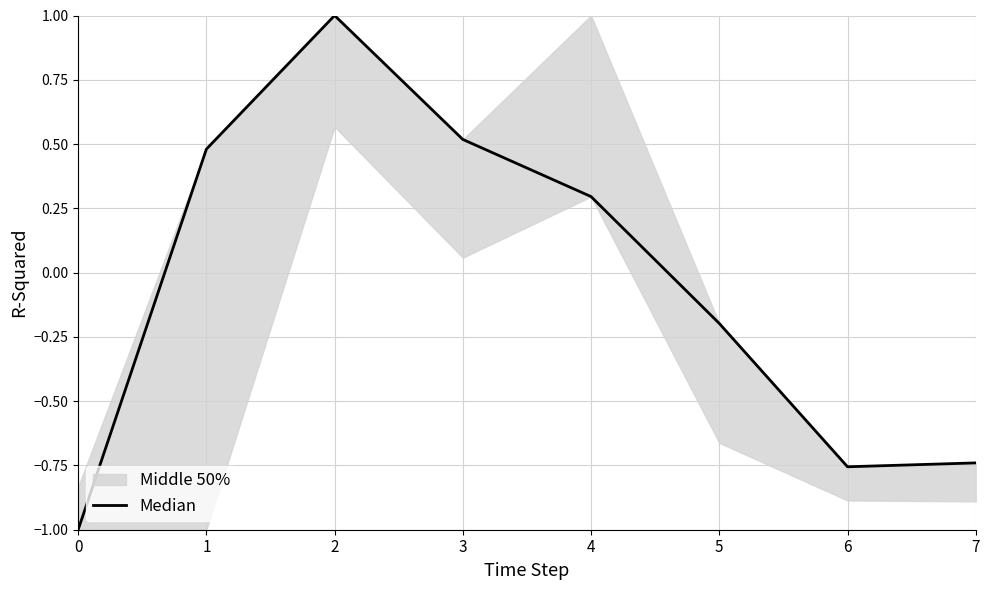

Does the chart have visible grid lines?

Yes